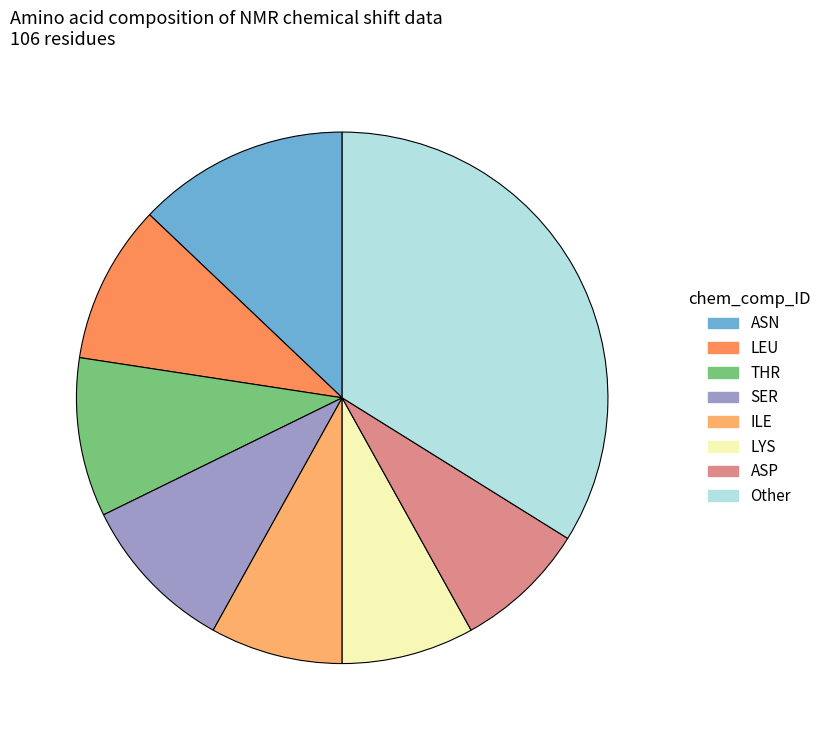

How many segments does this pie chart have?

8